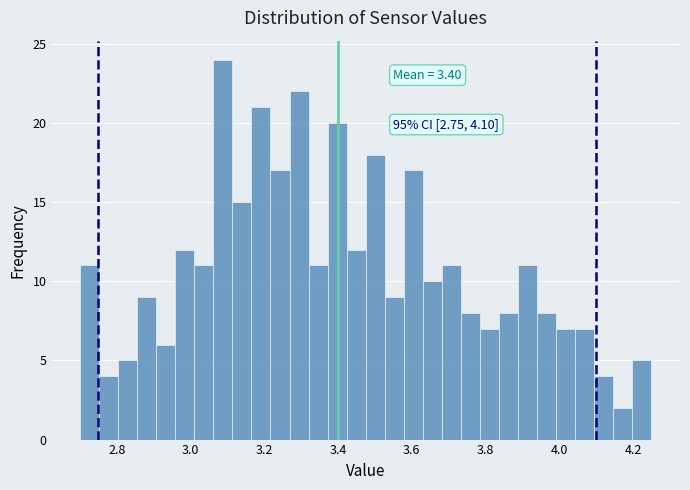

Read against the x-axis, roughly where is the centre of the tallest bar?

3.08